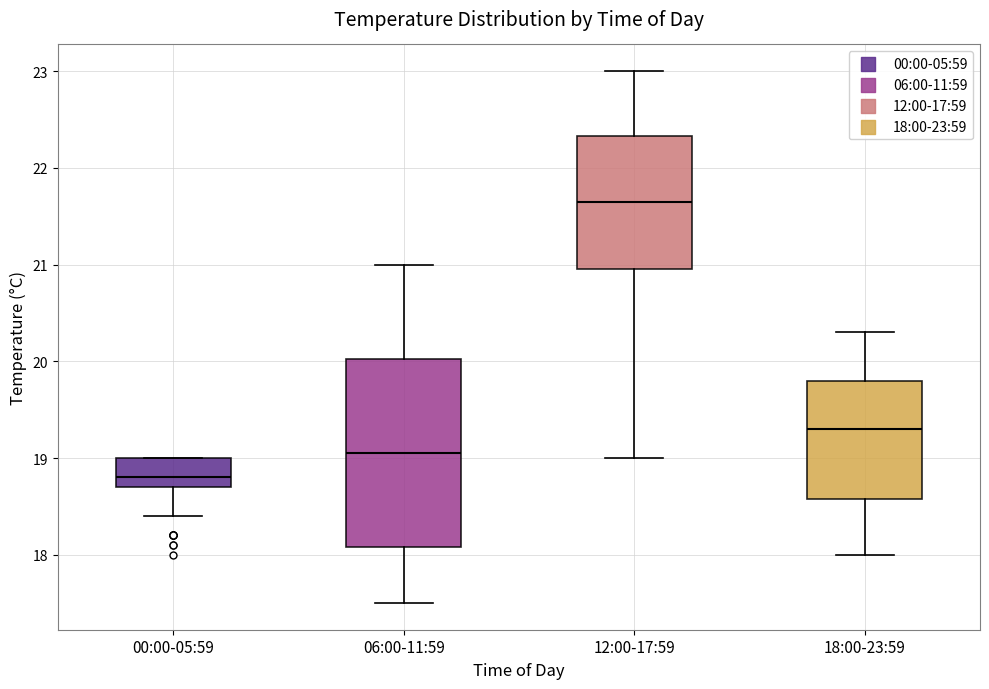

Where does the upper whisker of the box for 06:00-11:59 end on the y-axis? The values are not printed on the chart, so give them approximately, as read against the axis.

21.0